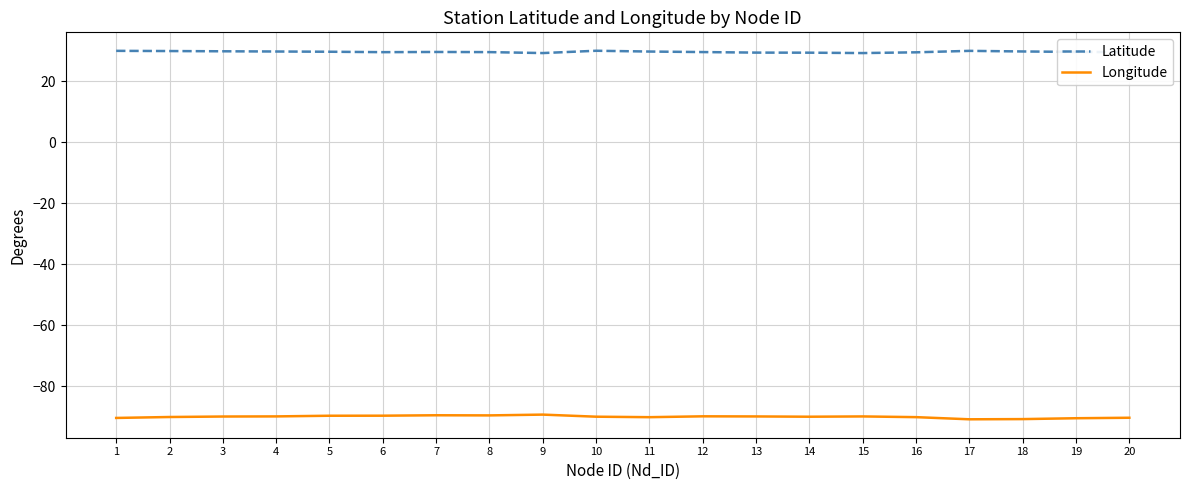

What is the difference between the maximum and minimum values in the Longitude series?

1.5